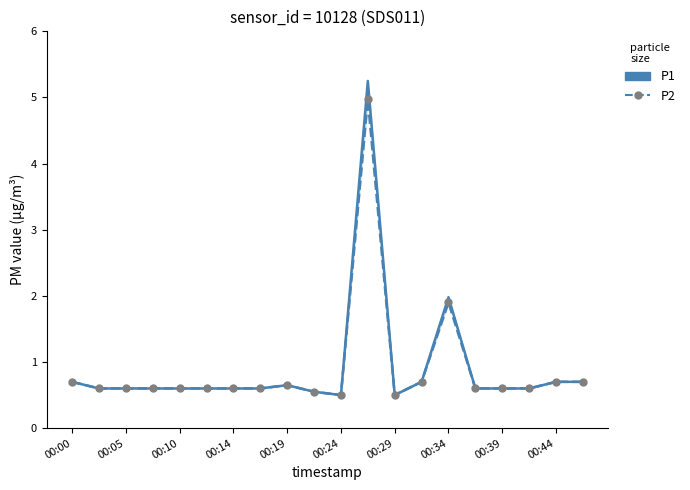

Which series has the largest total across all categories?

P1 mean